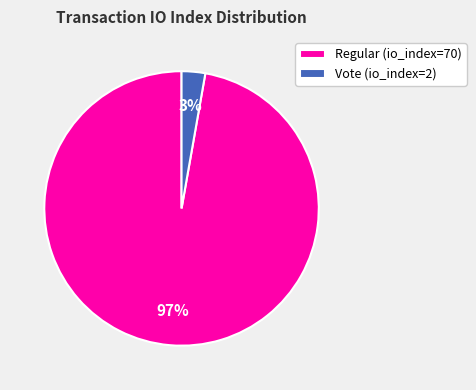

Which slice represents more than half of the pie?

Regular (io_index=70)